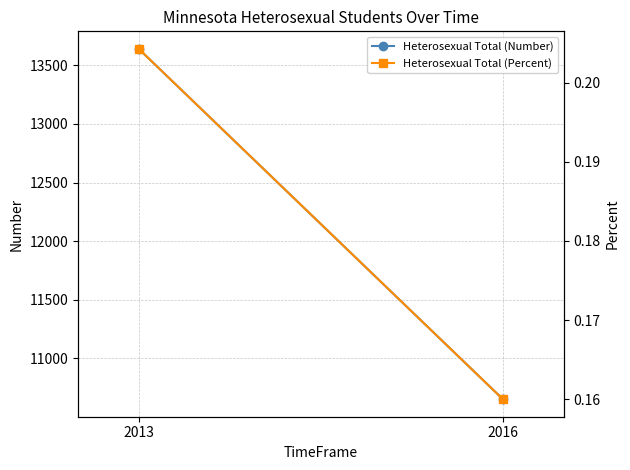

What is the difference between the Heterosexual Total (Number) values at 2016 and 2013?

2990.0